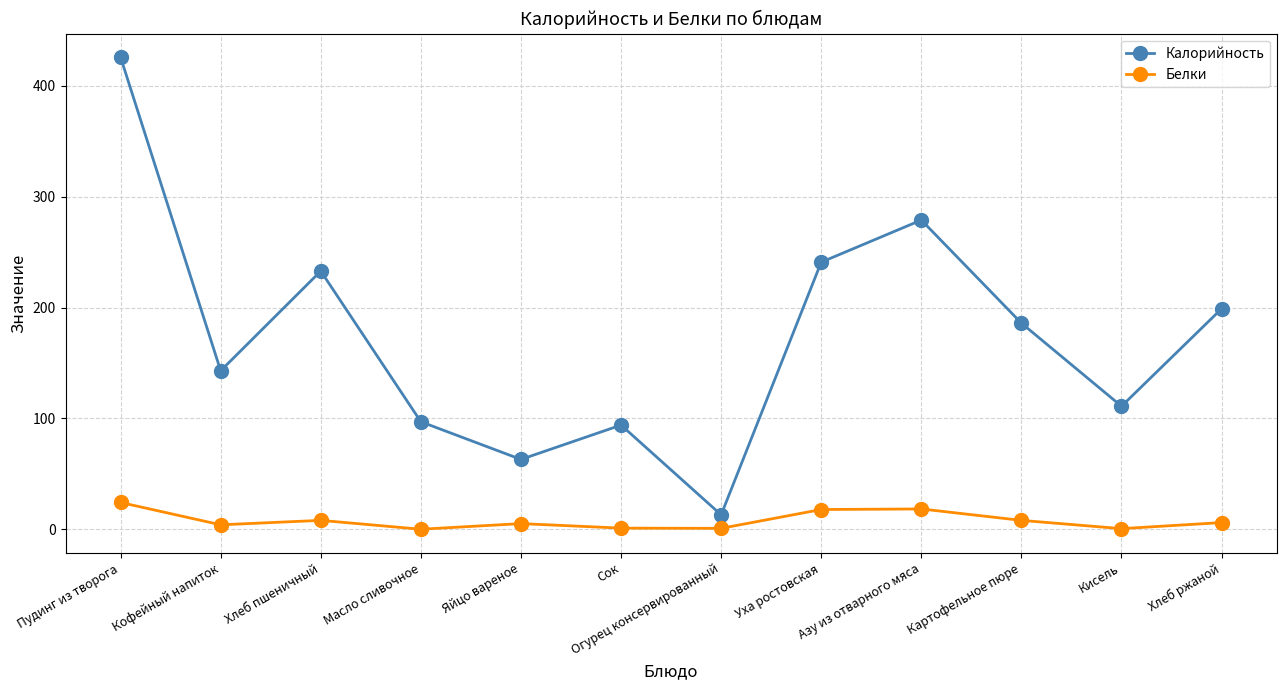

Which category has the highest value in the Белки series?

Пудинг из творога